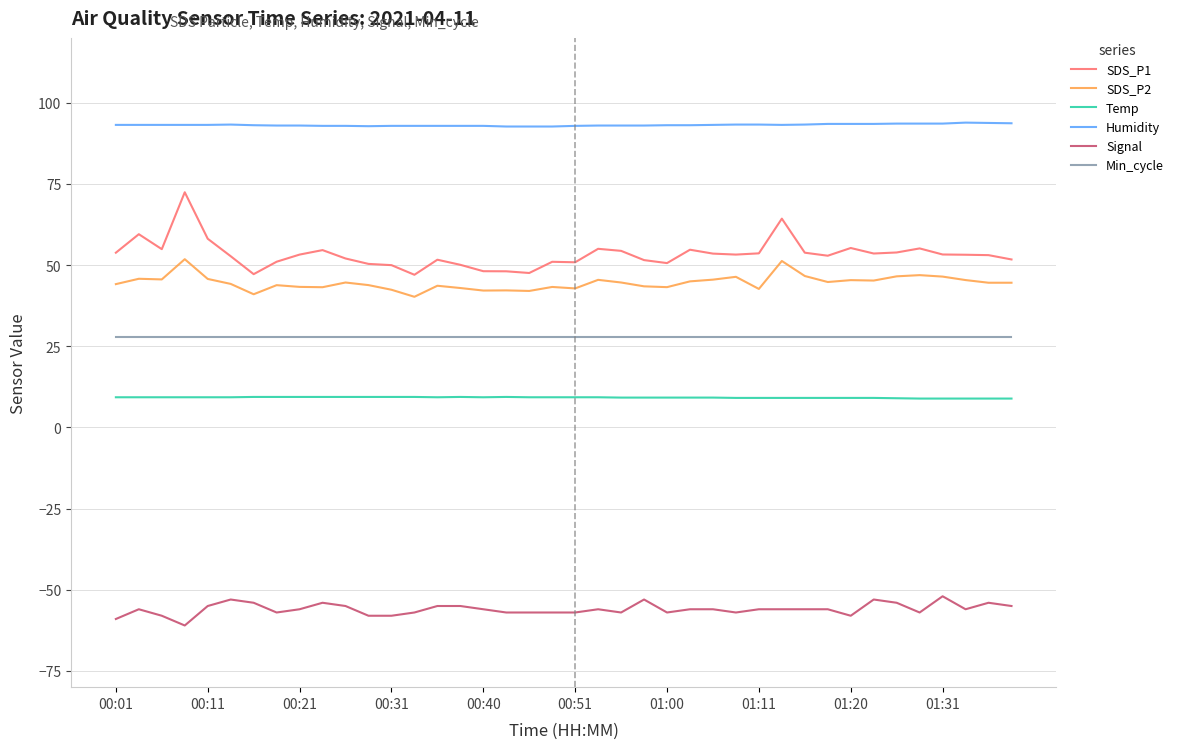

List the series in order of their peak value, lowest first.

Signal, Temp, Min_cycle, SDS_P2, SDS_P1, Humidity